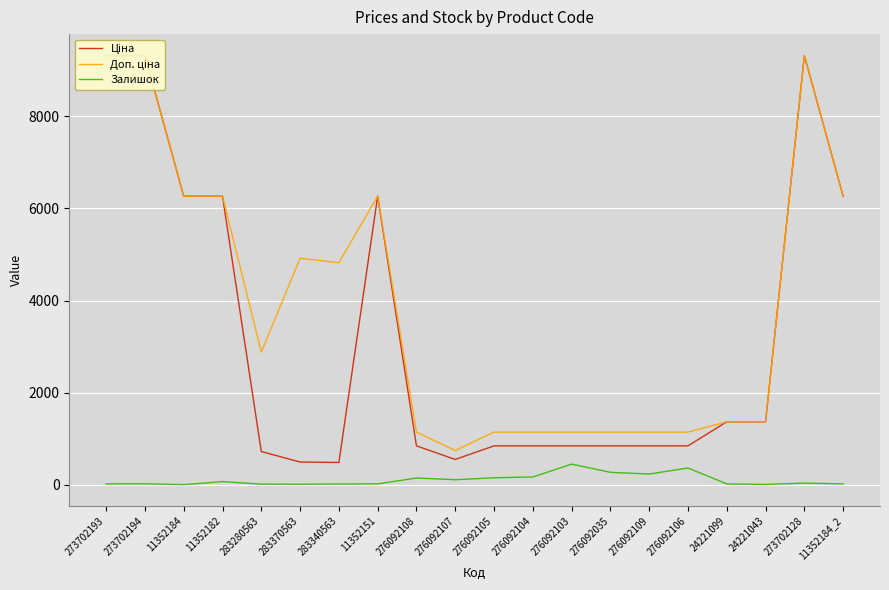

Is it true that Залишок equals 231.0 at 276092109?

True